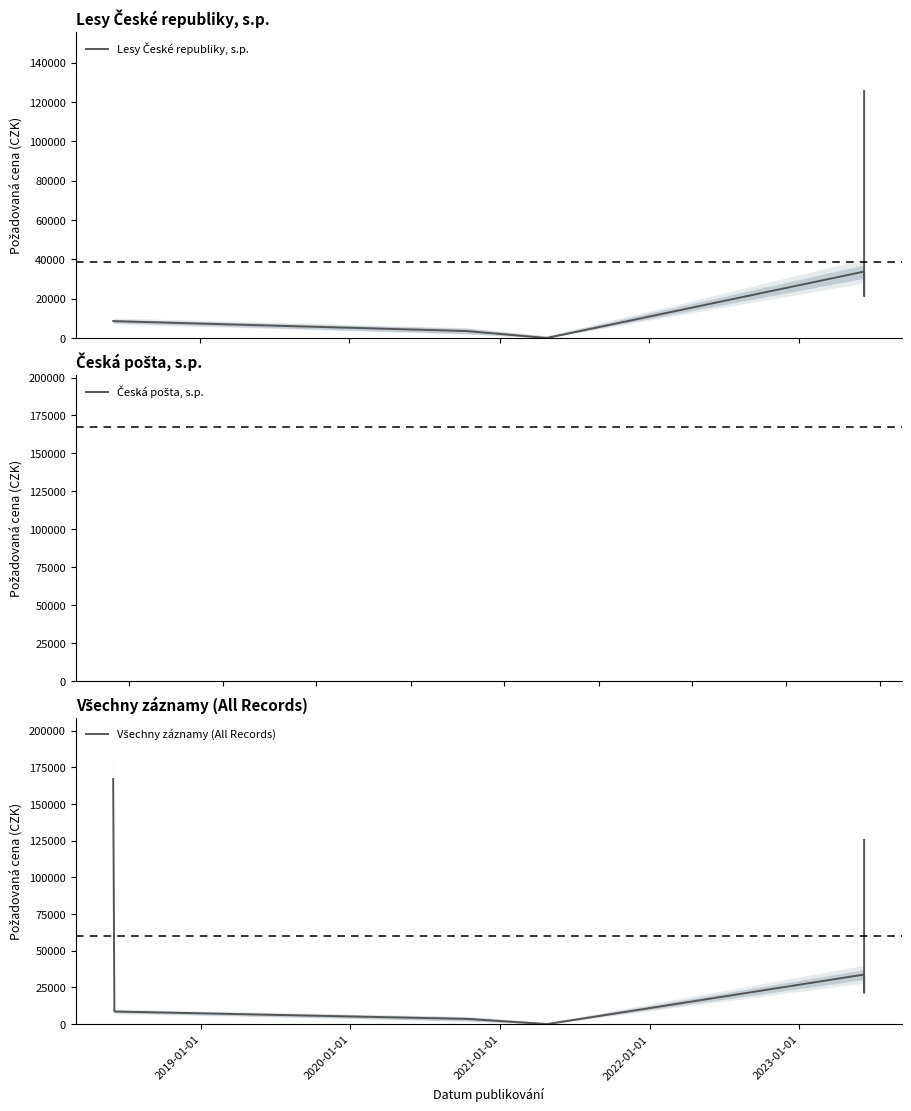

Count the number of values greater than 21510.

3